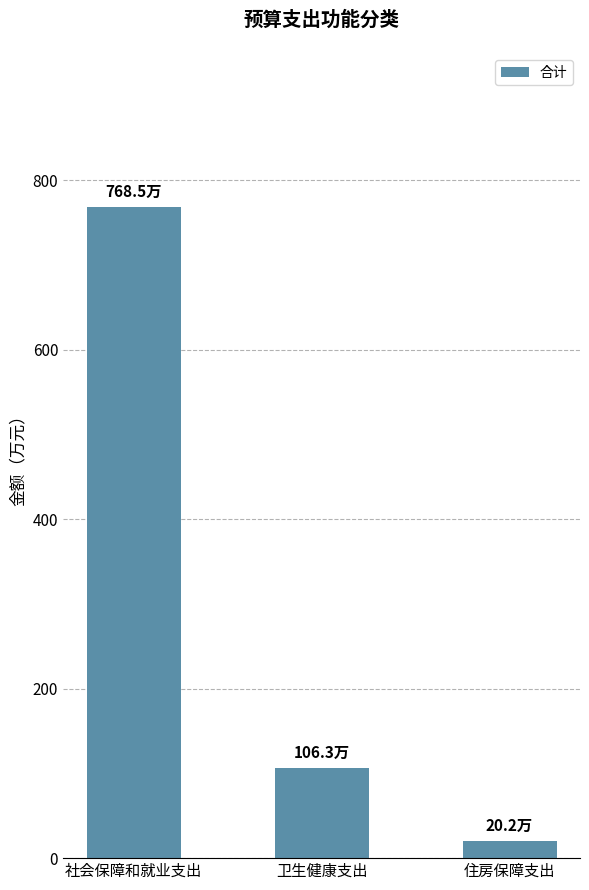

Reading right to left, what are all the values shown in this chart?

201852.0	1063069.5	7685354.7